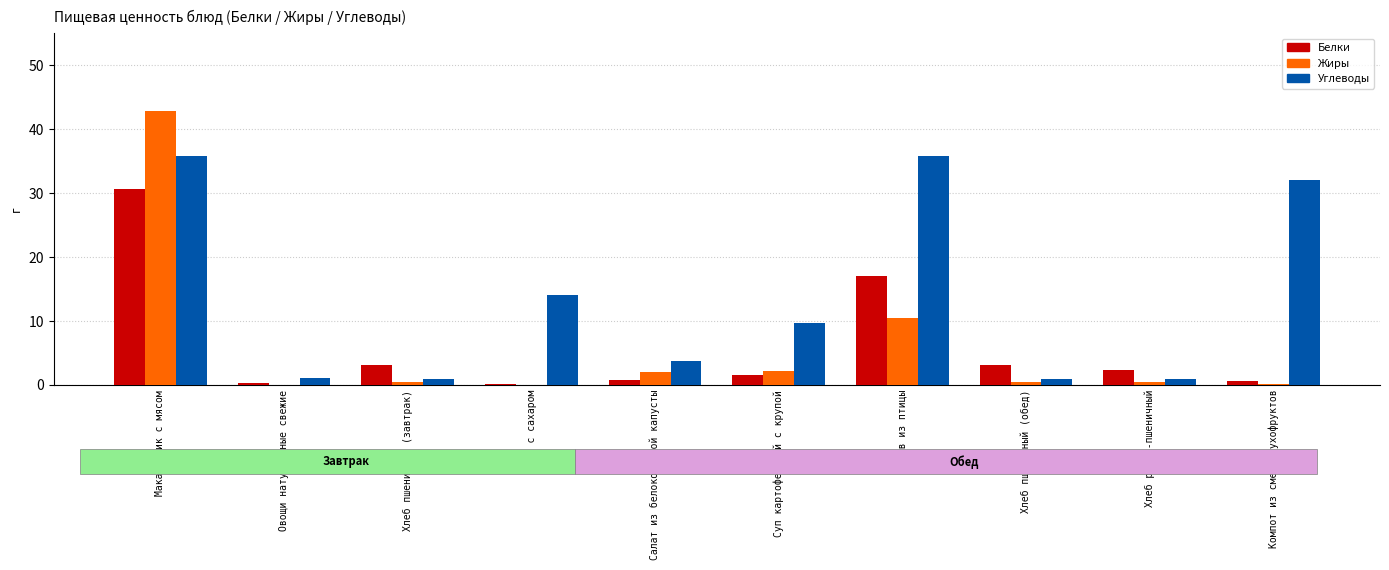

What are all the series names shown in the legend?

Белки, Жиры, Углеводы